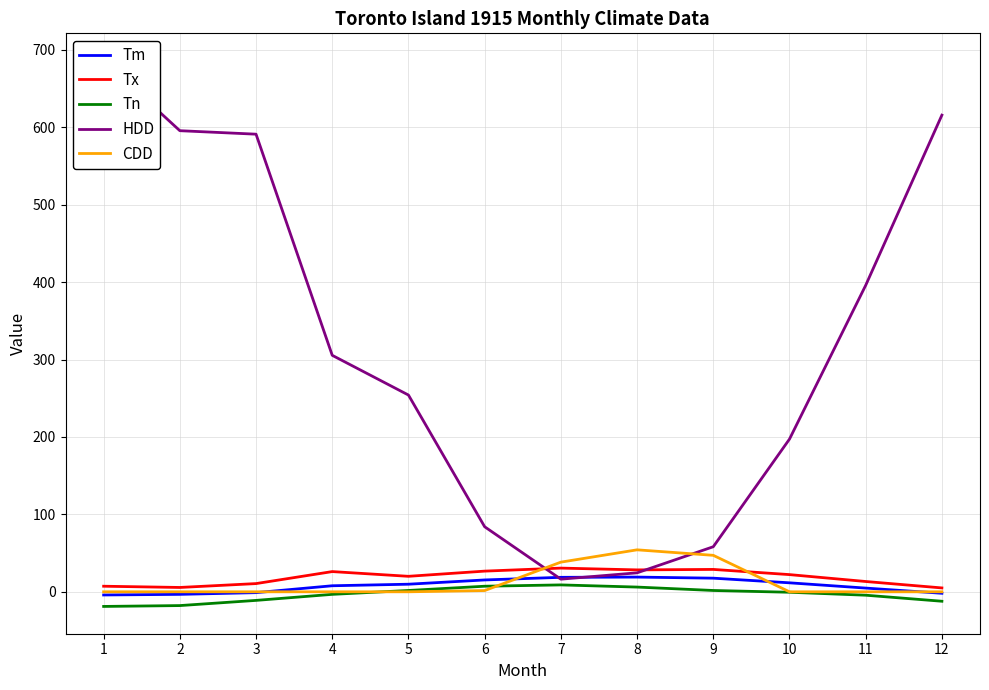

What is the difference between the second highest and minimum values in the Tm series?

22.8